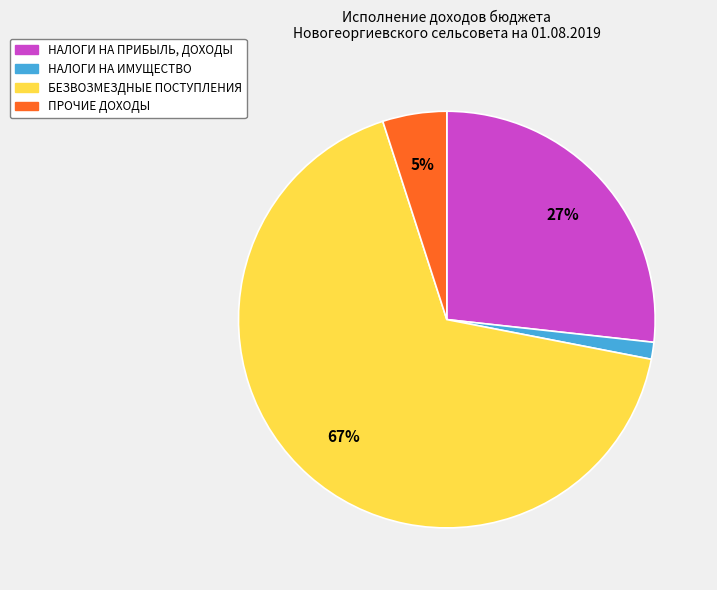

Combined, do ПРОЧИЕ ДОХОДЫ and НАЛОГИ НА ПРИБЫЛЬ, ДОХОДЫ account for over 50%?

No